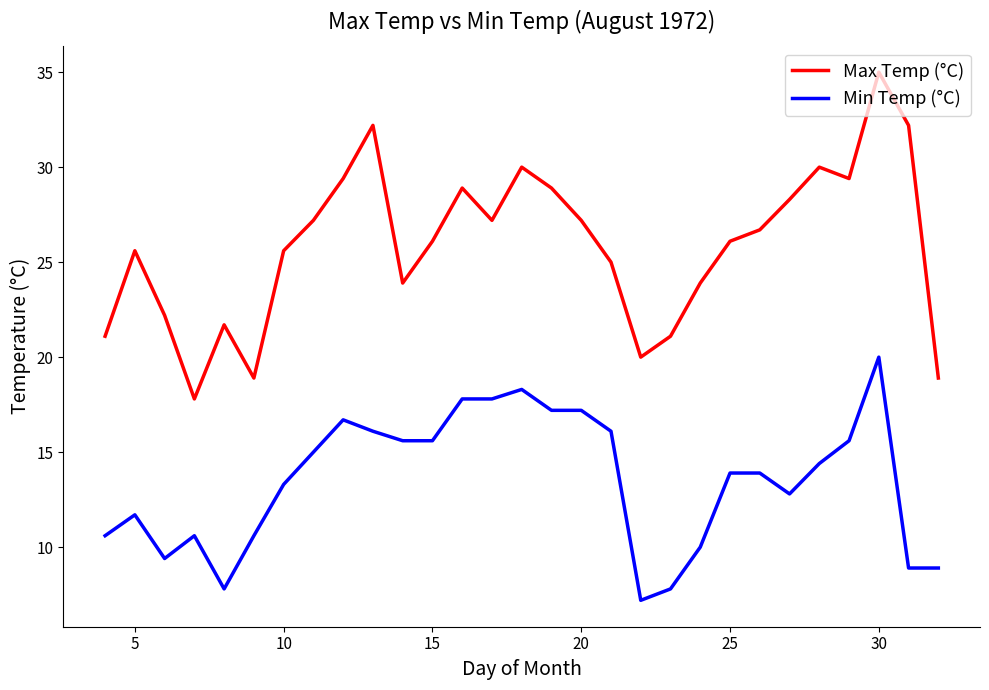

How many interior local valleys does the Max Temp (°C) series have?

6